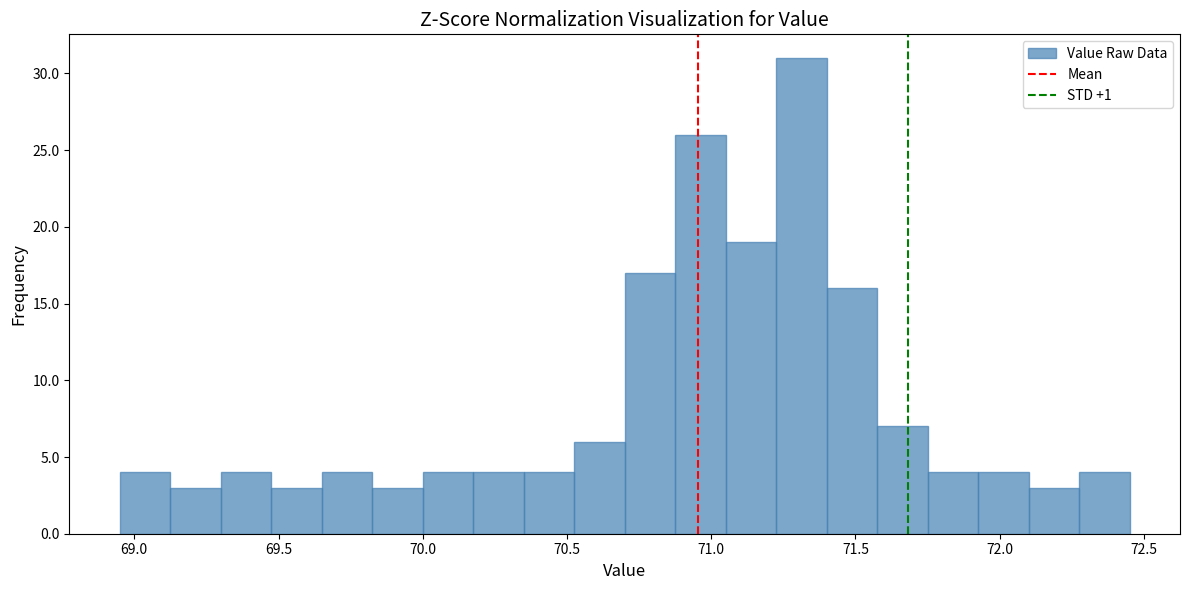

Around what value on the x-axis is the tallest bar? Give the approximate position of its centre, as read against the axis.

71.30